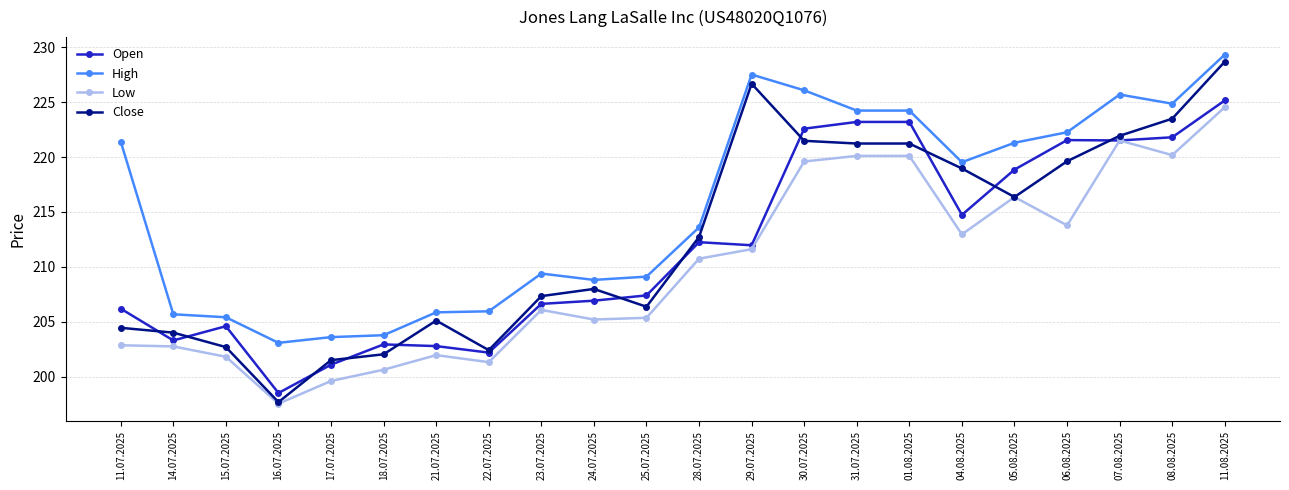

Which label corresponds to the largest value in the chart?

11.08.2025